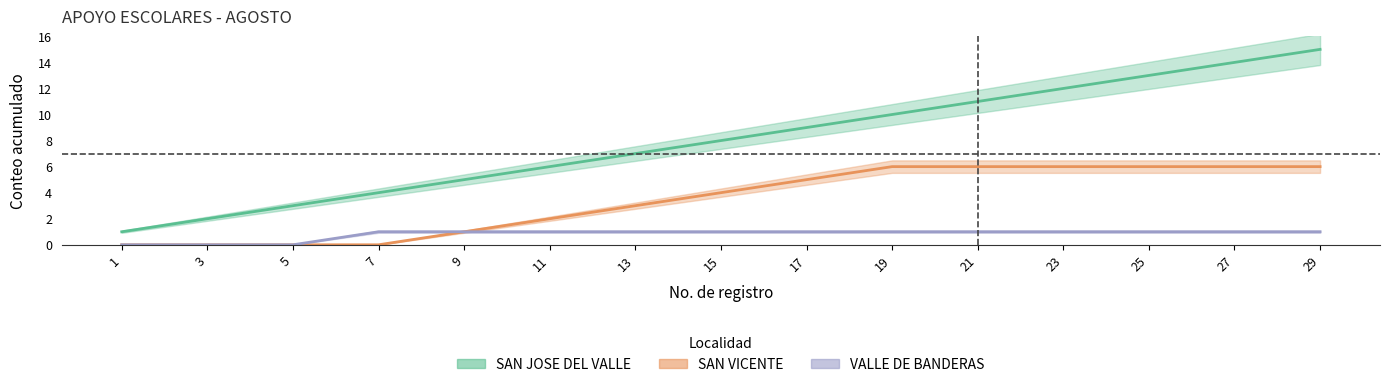

The value of VALLE DE BANDERAS at 13 is 1. True or false?

False